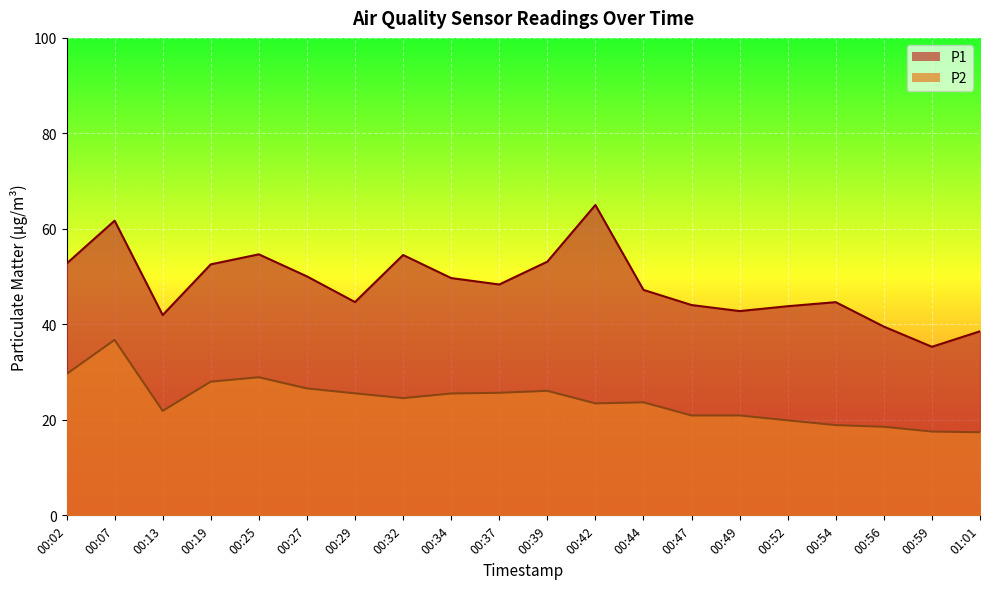

At how many categories does at least one series exceed 21?

20